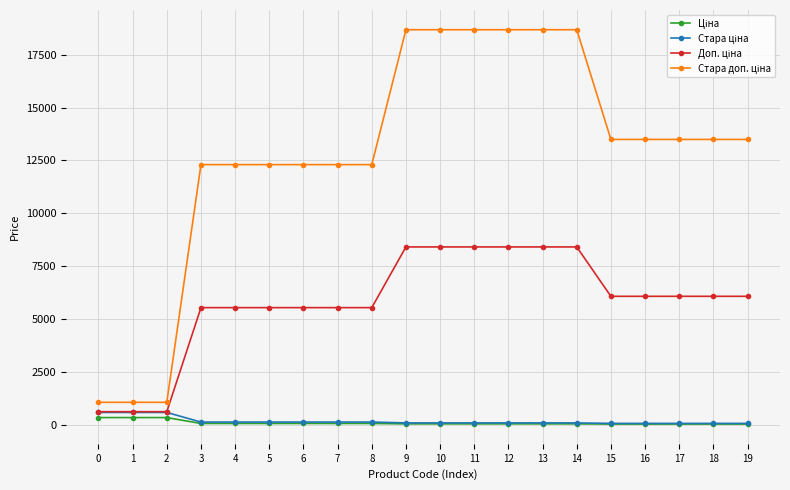

What is the greatest value displayed?

18684.0